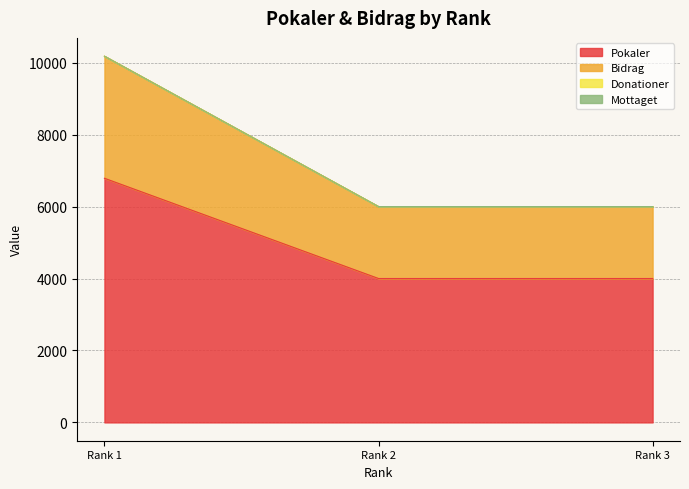

Does the chart display data point markers on the line(s)?

No